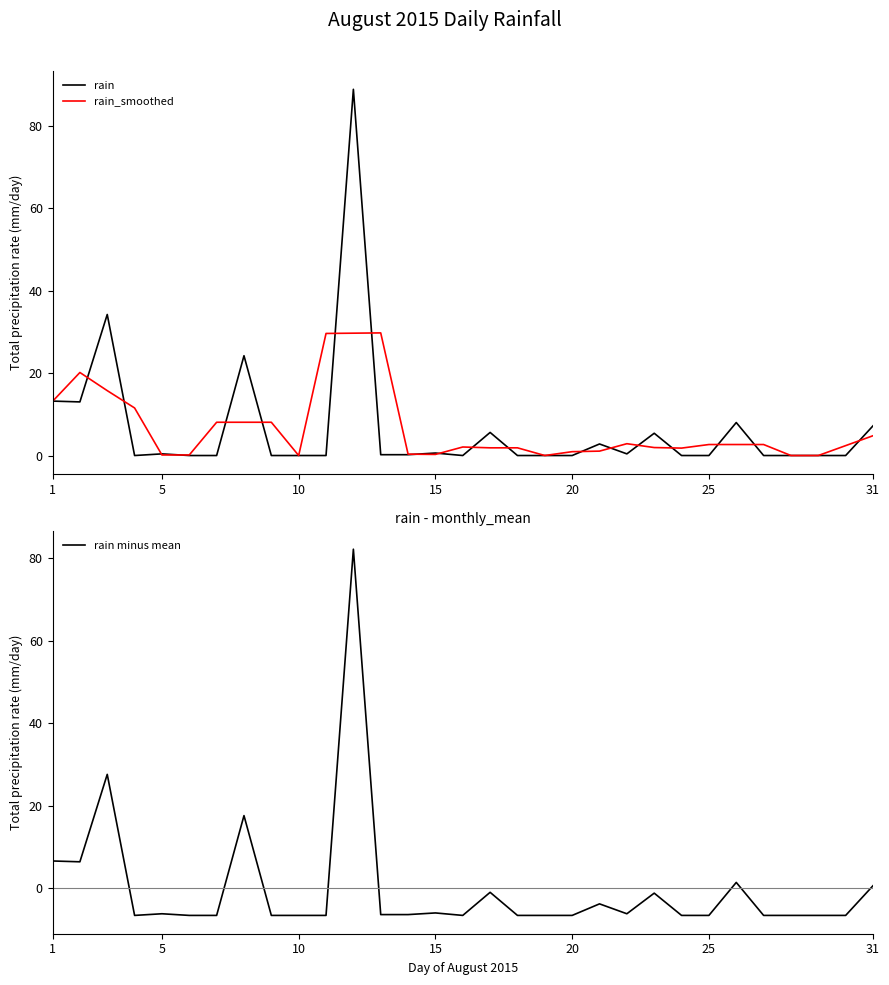

What is the value of the rain_smoothed point at the 2nd from the left?

20.1